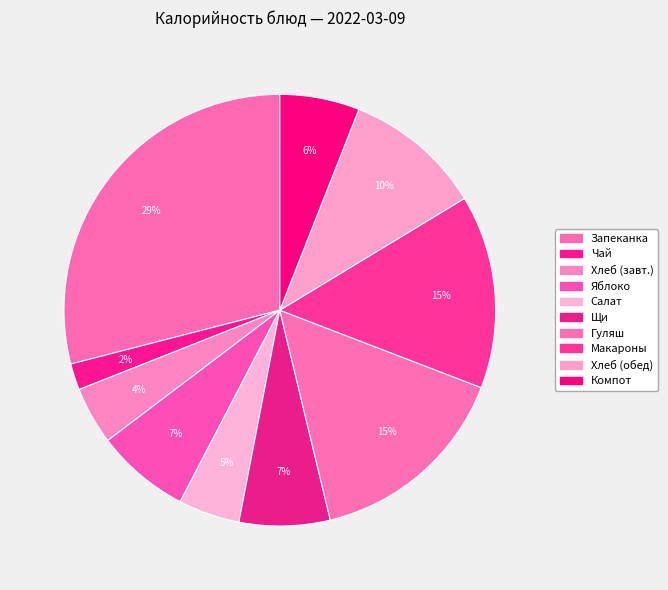

What is the largest slice in the pie chart?

Запеканка их творога, джем